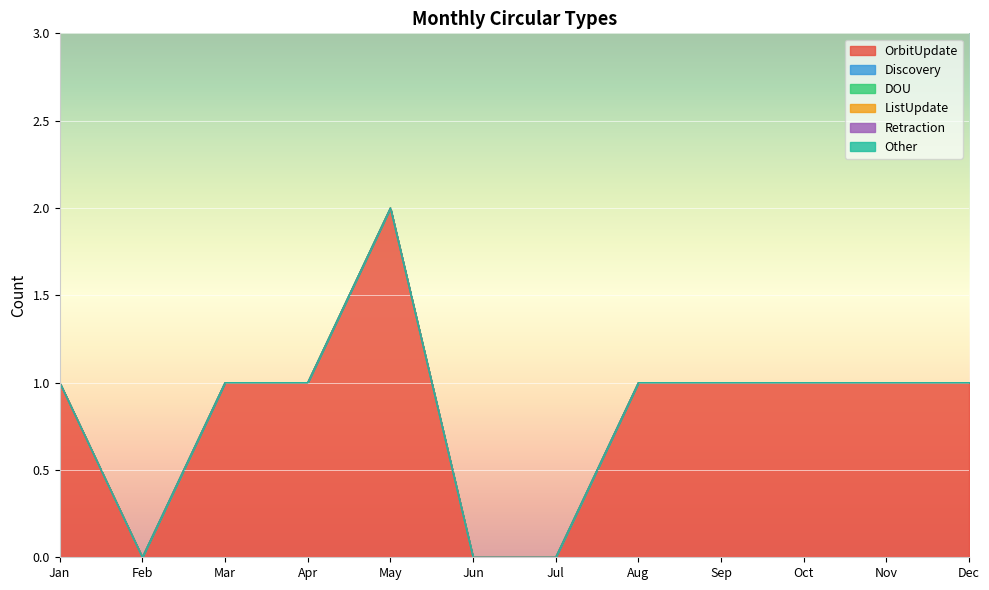

At Jan, list the series in order from largest to smallest.

OrbitUpdate, Discovery, DOU, ListUpdate, Retraction, Other